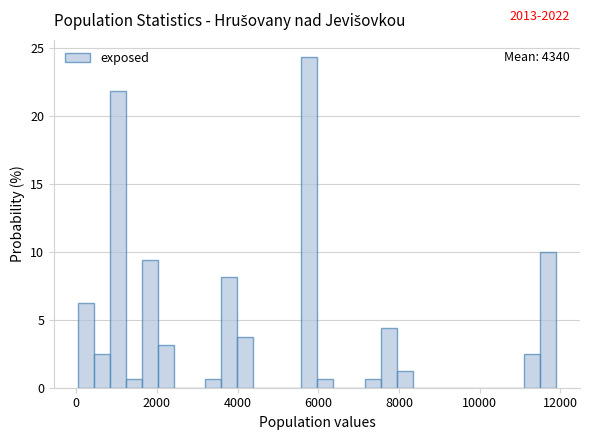

Around what value on the x-axis is the tallest bar? Give the approximate position of its centre, as read against the axis.

5800